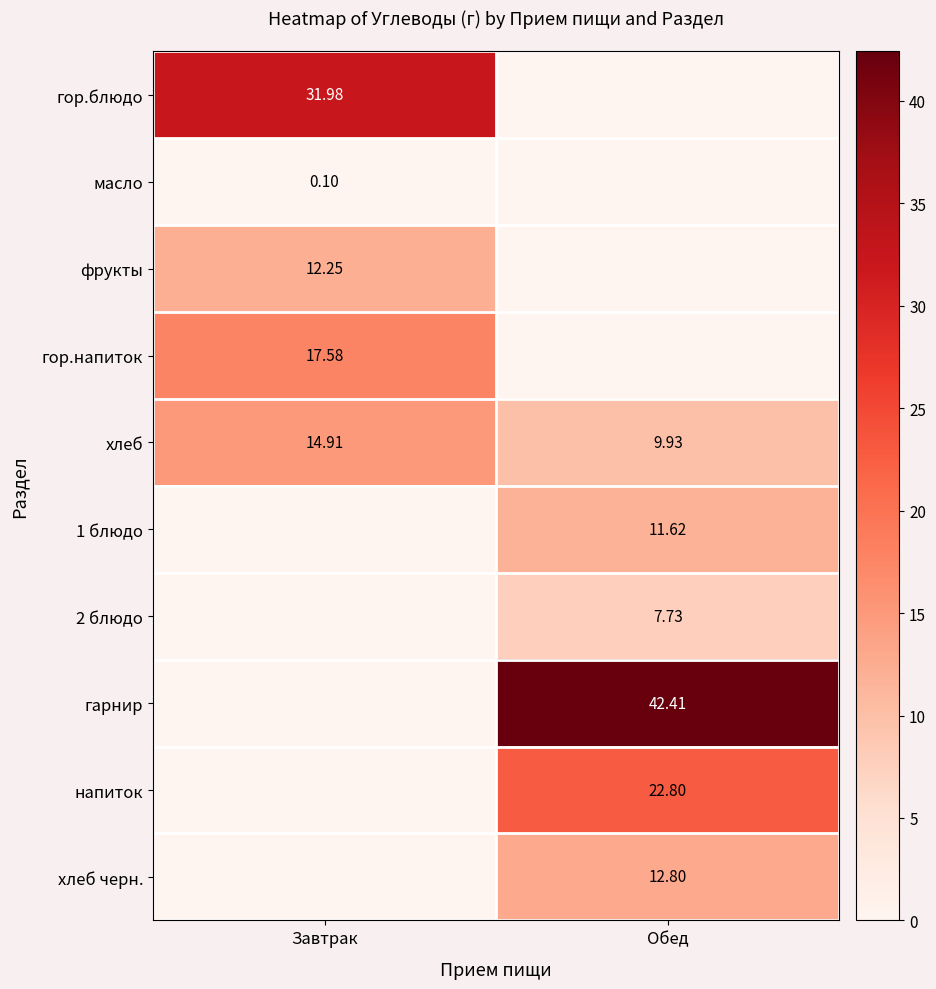

List the labels in order of хлеб value, smallest first.

Обед, Завтрак